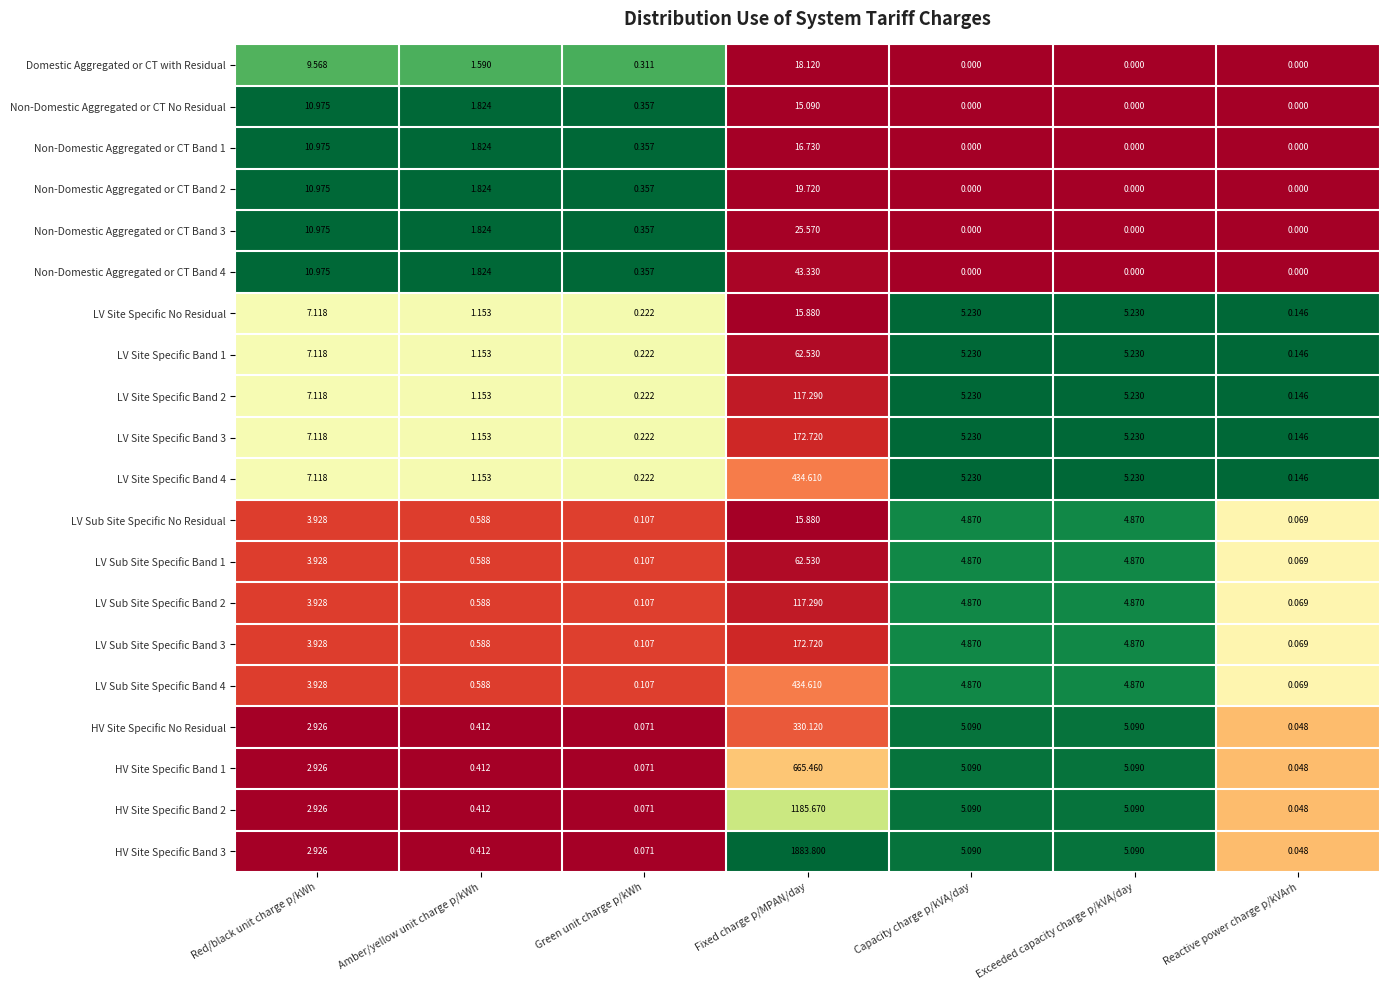

Which series has the largest total across all categories?

HV Site Specific Band 3